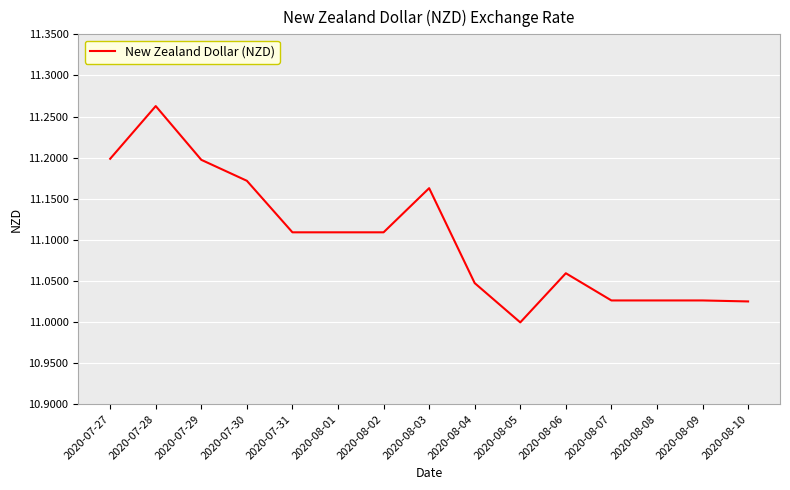

What position from the right is 2020-08-04?

7